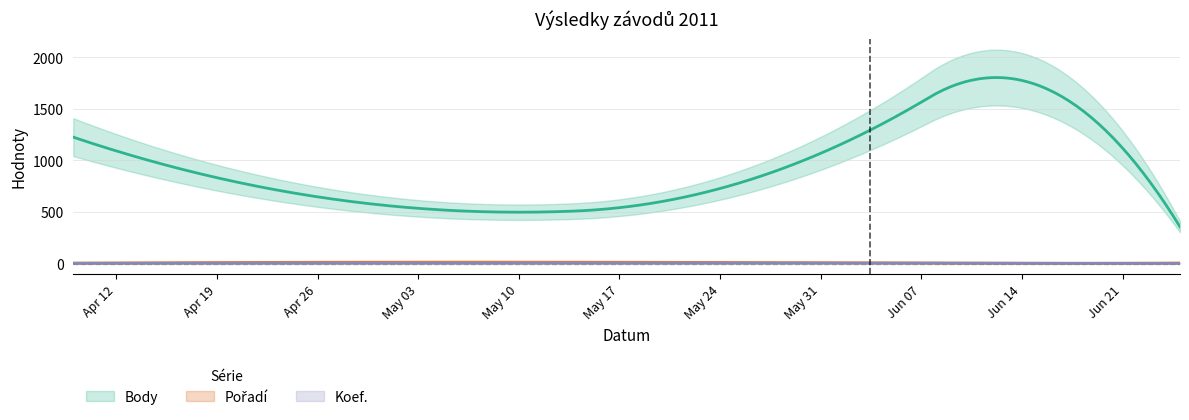

Is the value of Koef. at 2011-04-30 greater than the value of Body at 2011-04-30?

No